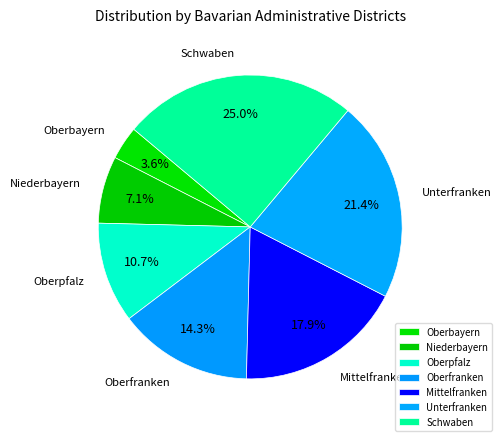

What is the smallest slice in the pie chart?

Oberbayern